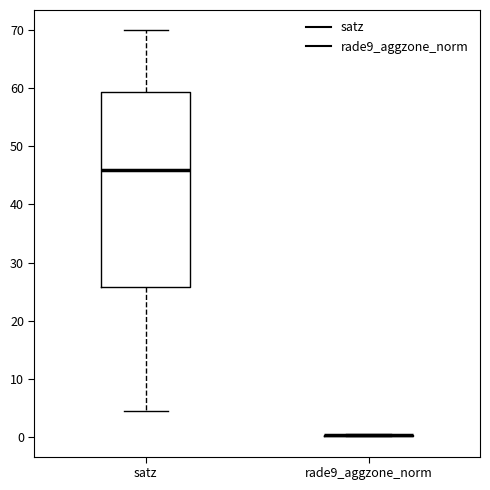

Where does the lower whisker of the box for satz end on the y-axis? The values are not printed on the chart, so give them approximately, as read against the axis.

4